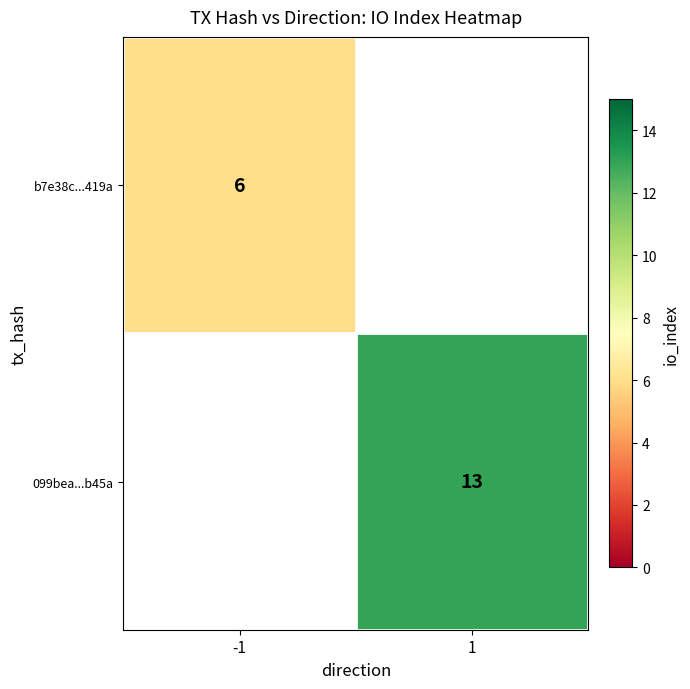

Is the value of 099bea...b45a at 1 greater than the value of b7e38c...419a at -1?

Yes